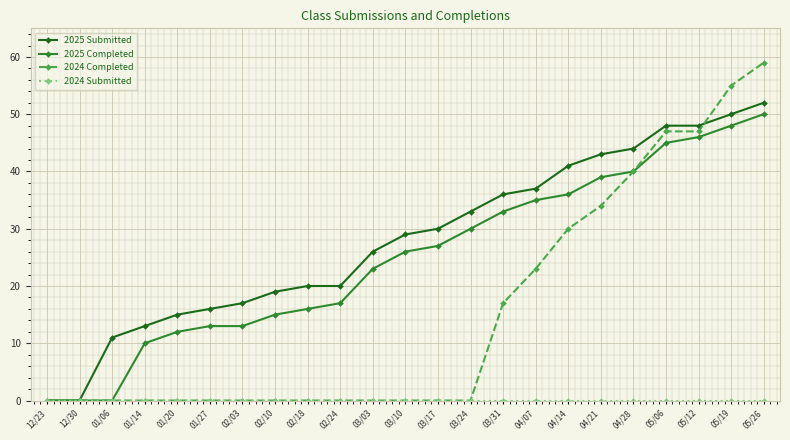

What is the total value across all series at 04/28?

124